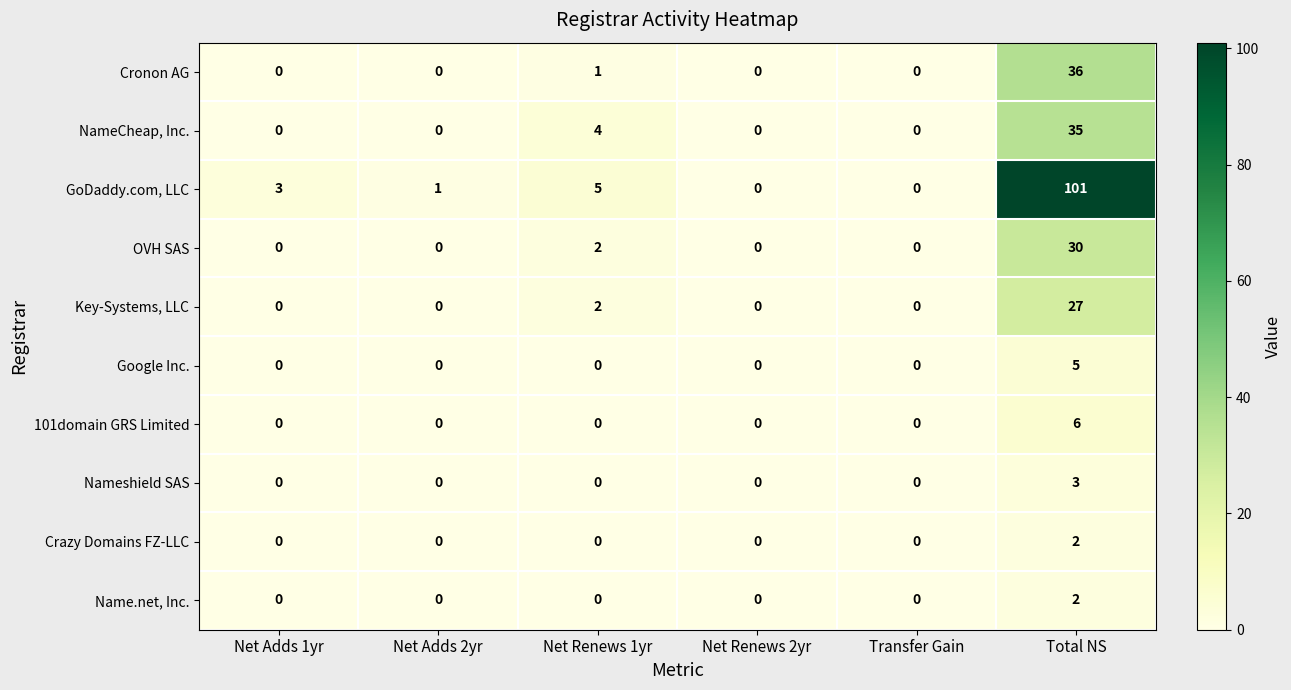

Which series has the largest total across all categories?

GoDaddy.com, LLC